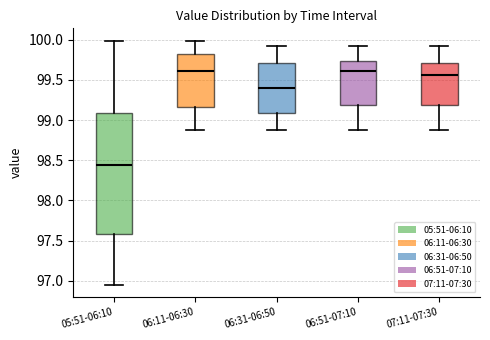

Reading left to right, transcribe this box plot: for each box, give where its median line is, the range the box spans, and where its two whiskers end, as read against the y-axis. The values are not printed on the chart, so give them approximately, as read against the axis.

05:51-06:10: median 98.45, box 97.60 to 99.10, whiskers 96.95 to 100.00
06:11-06:30: median 99.60, box 99.15 to 99.80, whiskers 98.90 to 100.00
06:31-06:50: median 99.40, box 99.10 to 99.70, whiskers 98.90 to 99.90
06:51-07:10: median 99.60, box 99.20 to 99.75, whiskers 98.90 to 99.90
07:11-07:30: median 99.55, box 99.20 to 99.70, whiskers 98.90 to 99.90